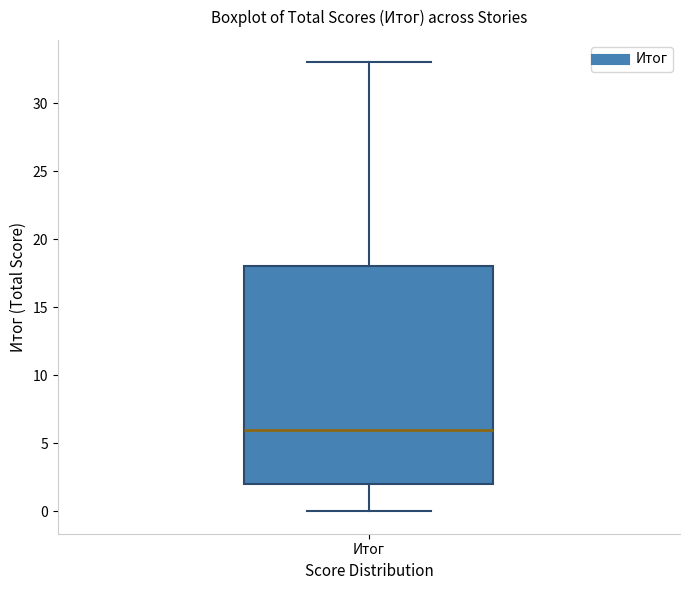

Transcribe this box plot: give where the median line is, the range the box spans, and where the two whiskers end, as read against the y-axis. The values are not printed on the chart, so give them approximately, as read against the axis.

median 6, box 2 to 18, whiskers 0 to 33